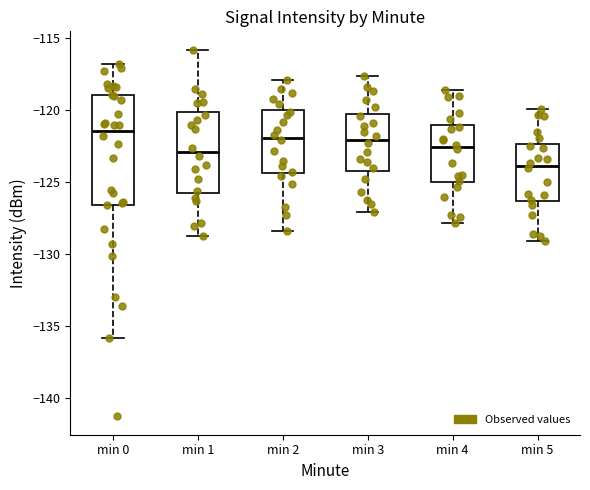

Comparing the boxes themselves (not the whiskers), which one is the tallest?

min 0